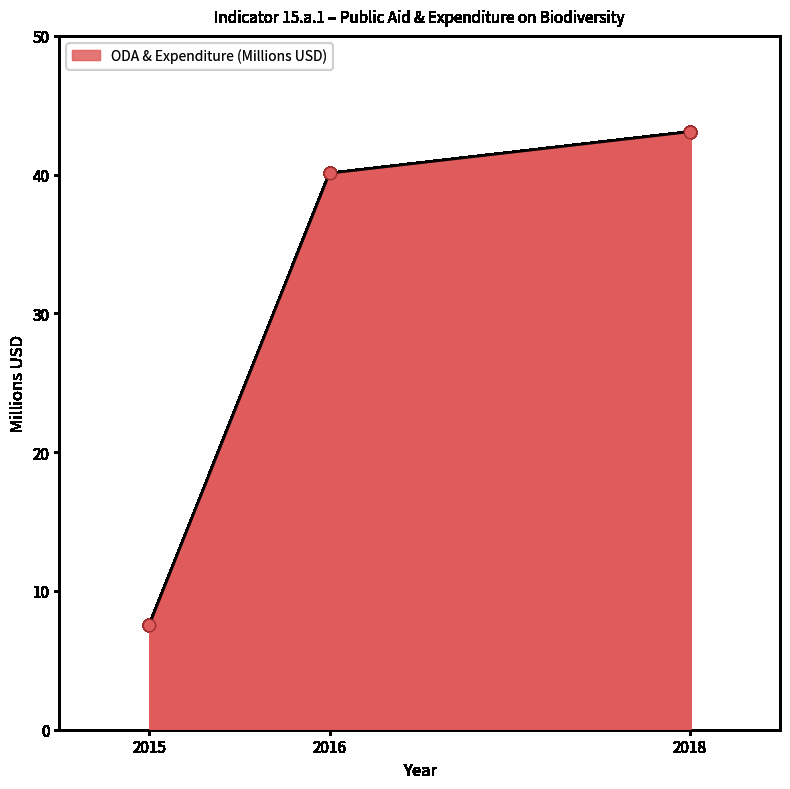

What is the ratio of the value at 2016 to the value at 2015?

5.3